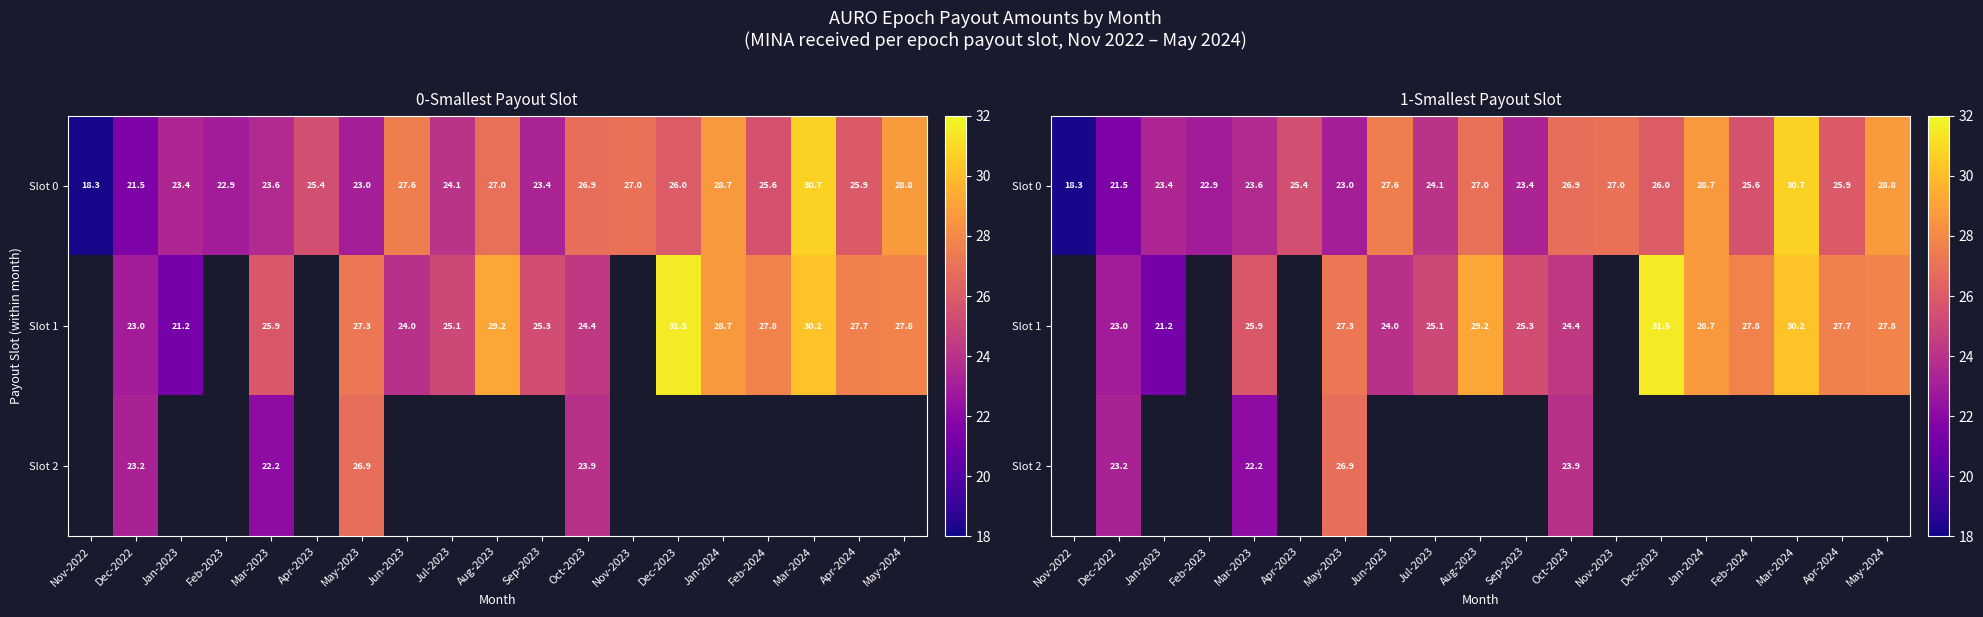

Rank the categories by Slot 0 value from highest to lowest.

Mar-2024, May-2024, Jan-2024, Jun-2023, Nov-2023, Aug-2023, Oct-2023, Dec-2023, Apr-2024, Feb-2024, Apr-2023, Jul-2023, Mar-2023, Jan-2023, Sep-2023, May-2023, Feb-2023, Dec-2022, Nov-2022